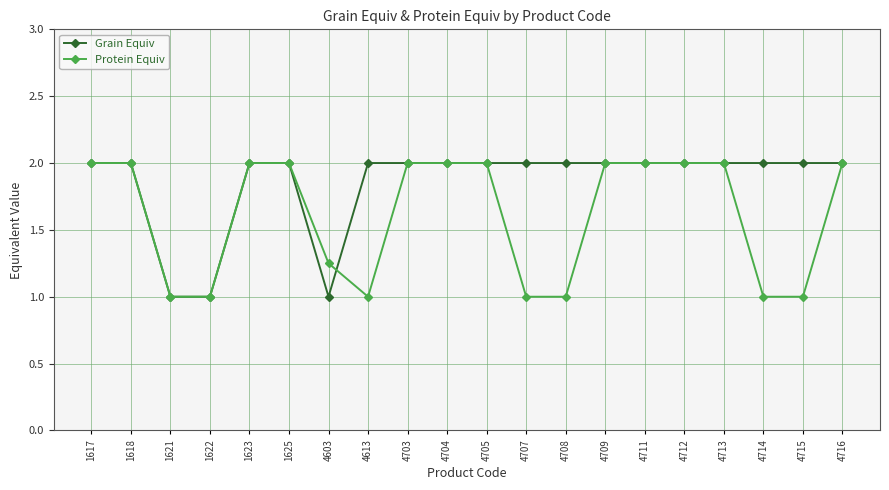

Read the Grain Equiv value at 4704.

2.0